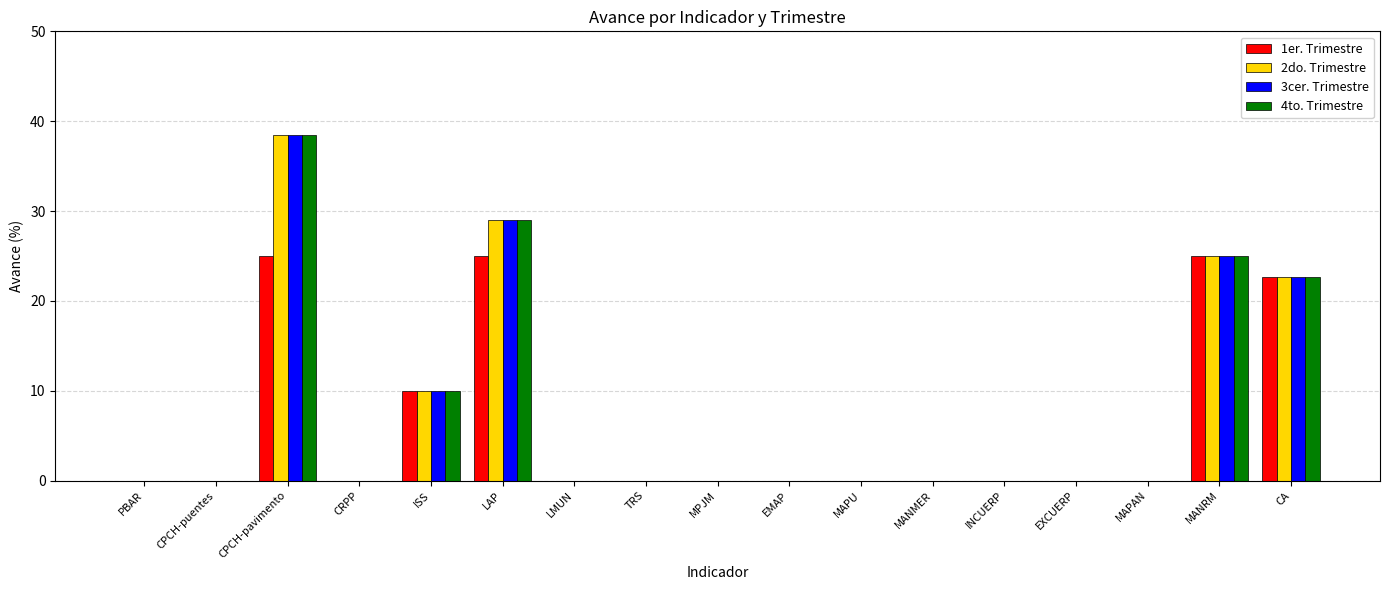

At which category is the sum across all series the highest?

CPCH-pavimento